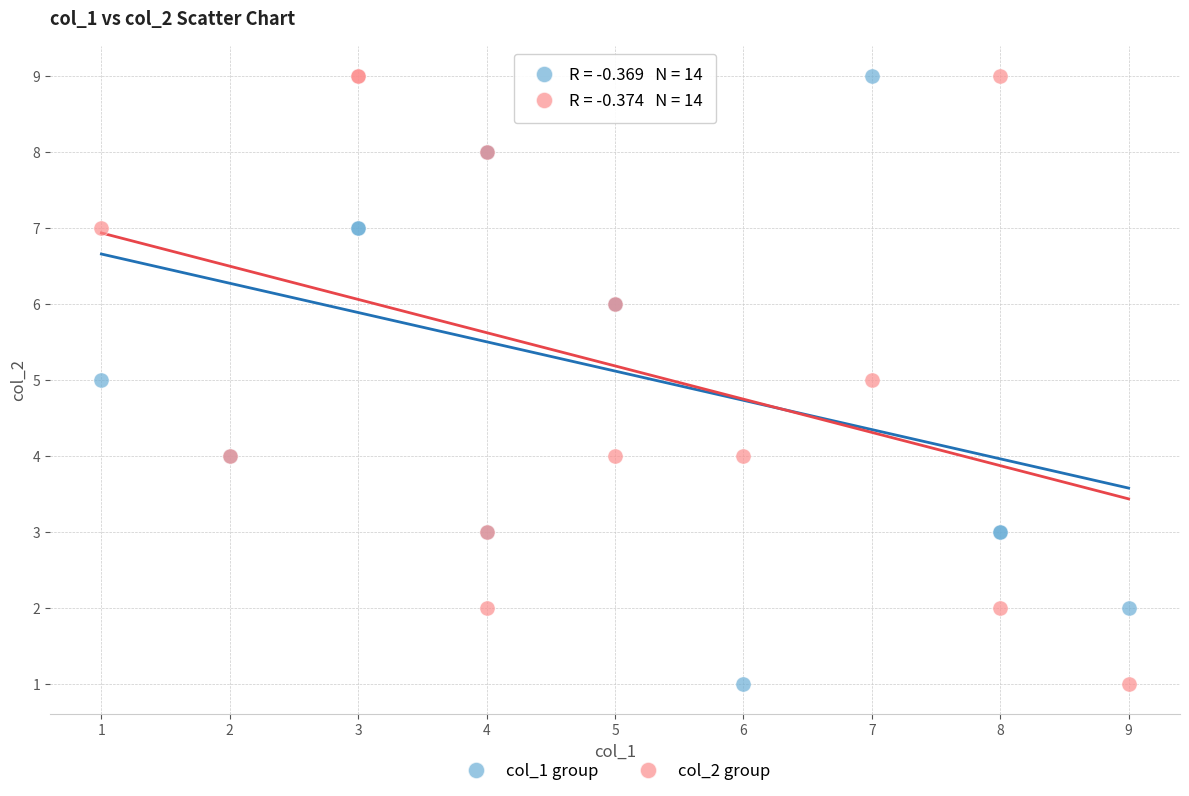

What are all the series names shown in the legend?

col_1 group, col_2 group